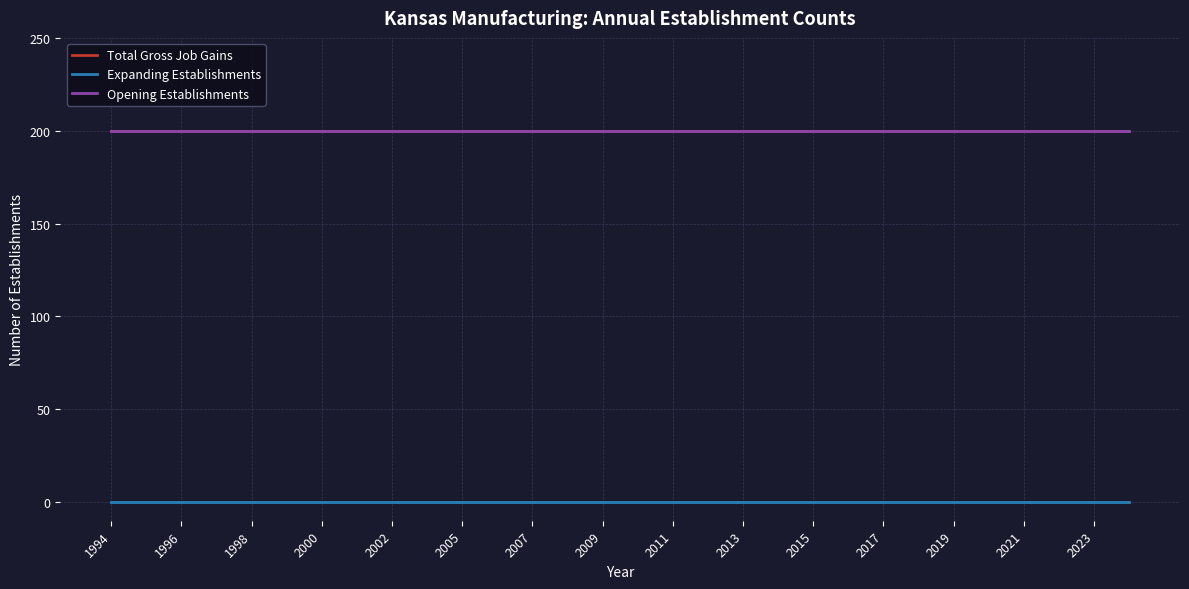

Is this an area chart (filled region under the line)?

No